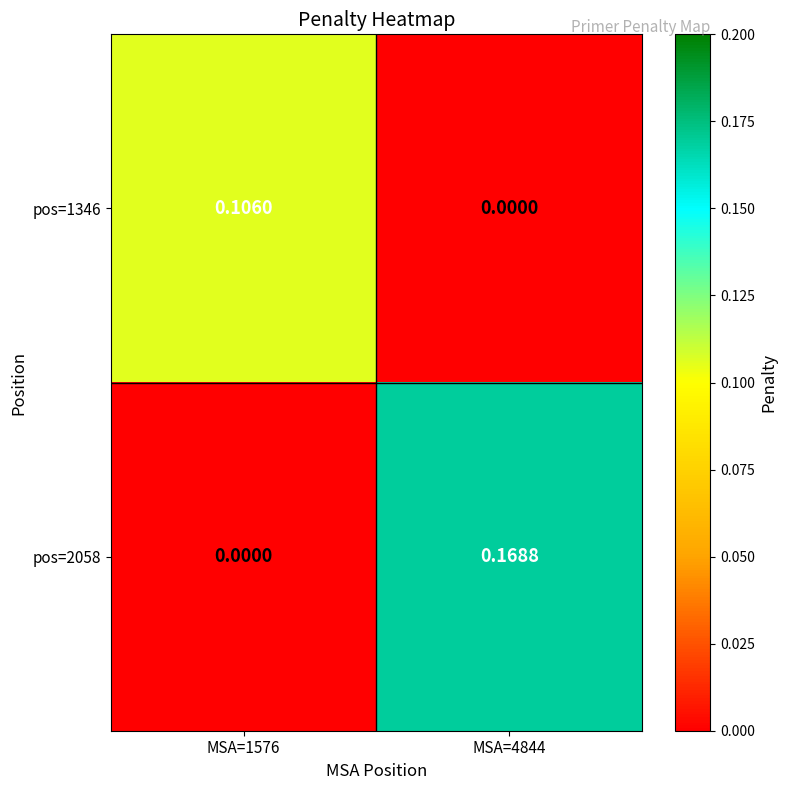

Which category has the highest value across all series?

MSA=4844